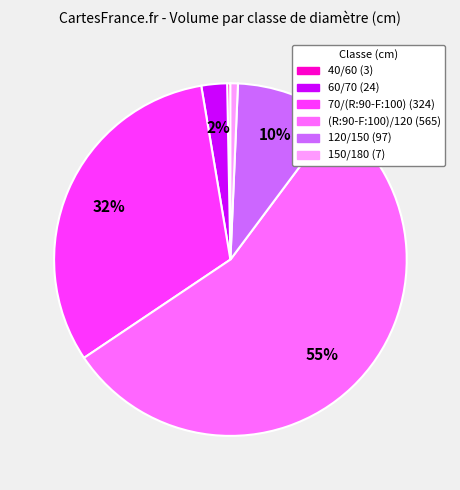

Does any single category account for the majority?

Yes